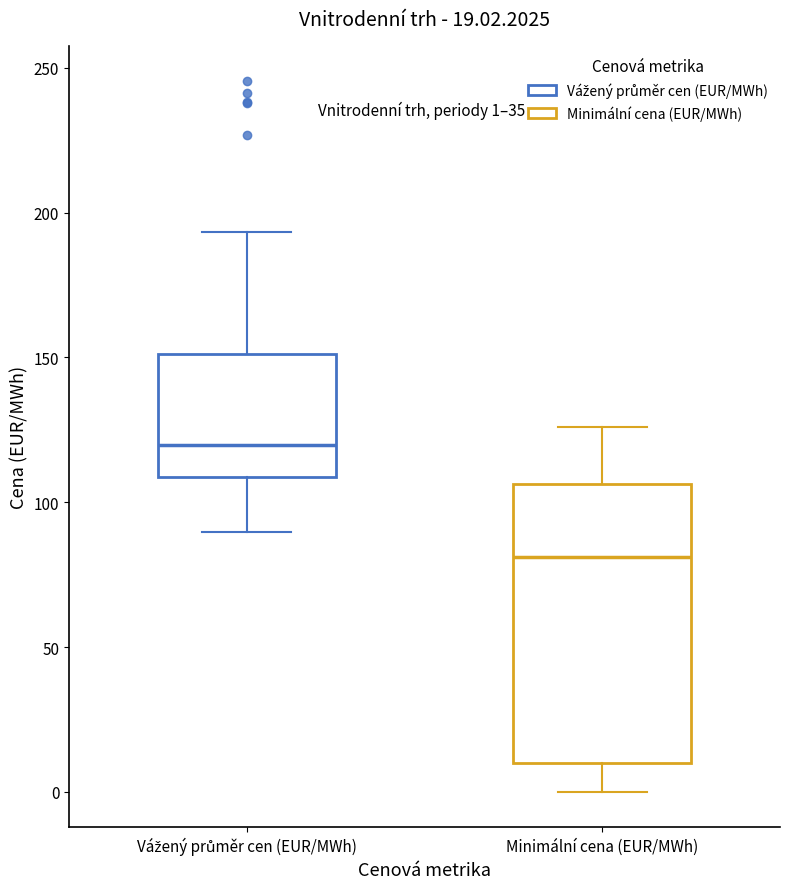

Which box's median line is the highest?

Vážený průměr cen (EUR/MWh)